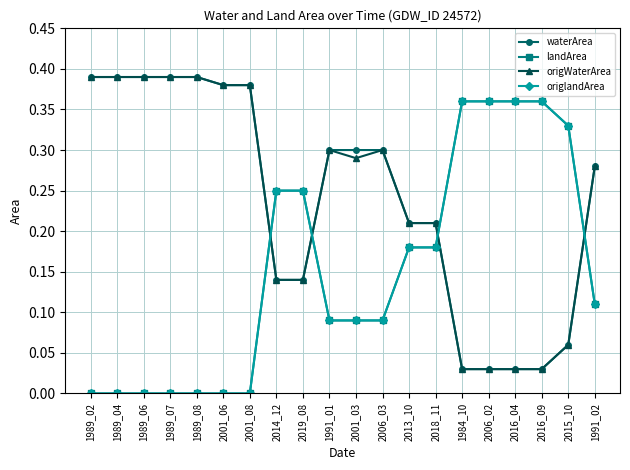

Rank the series by their maximum value, from lowest to highest.

landArea, origlandArea, waterArea, origWaterArea